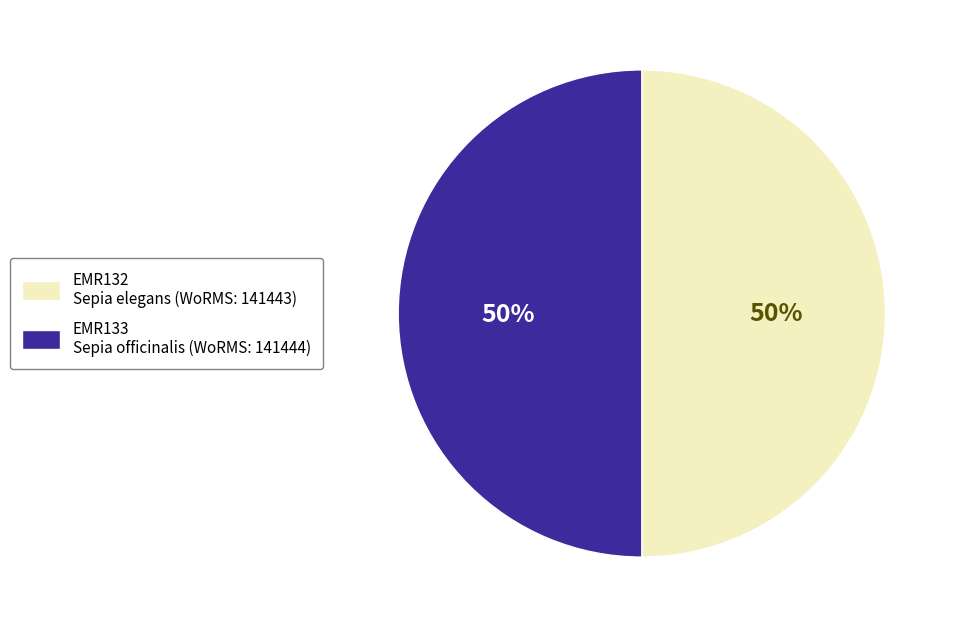

Do EMR133 Sepia officinalis (WoRMS: 141444) and EMR132 Sepia elegans (WoRMS: 141443) together represent more than half of the pie?

Yes